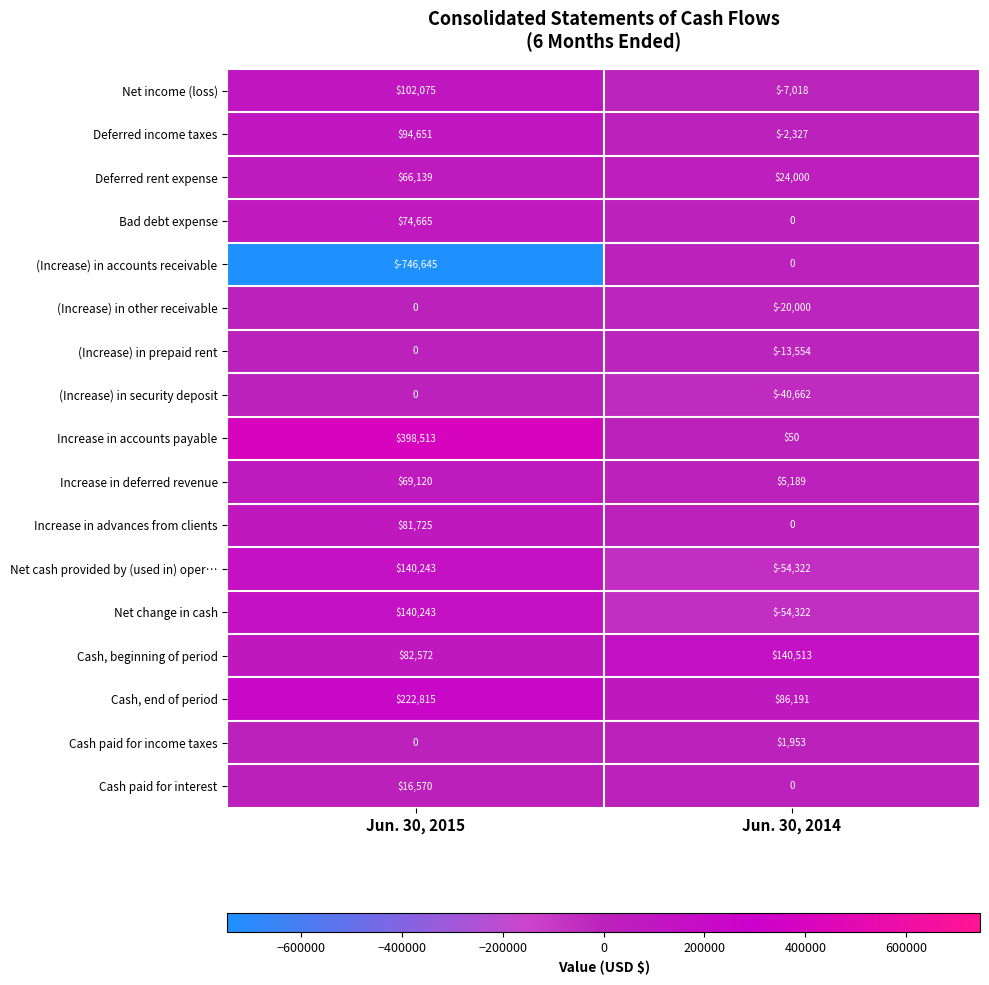

List the labels in order of Bad debt expense value, smallest first.

Jun. 30, 2014, Jun. 30, 2015